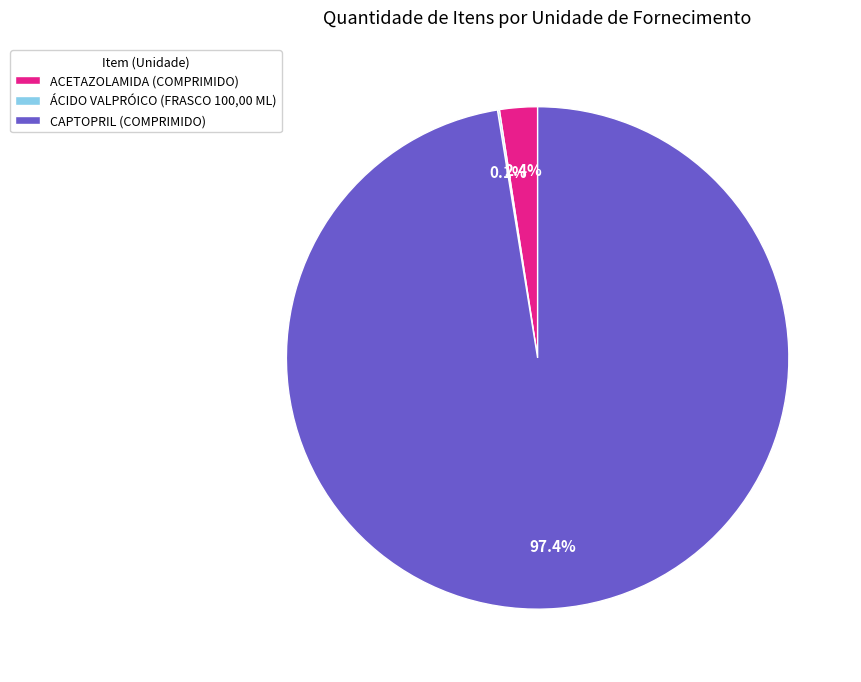

What is the largest slice in the pie chart?

CAPTOPRIL (COMPRIMIDO)